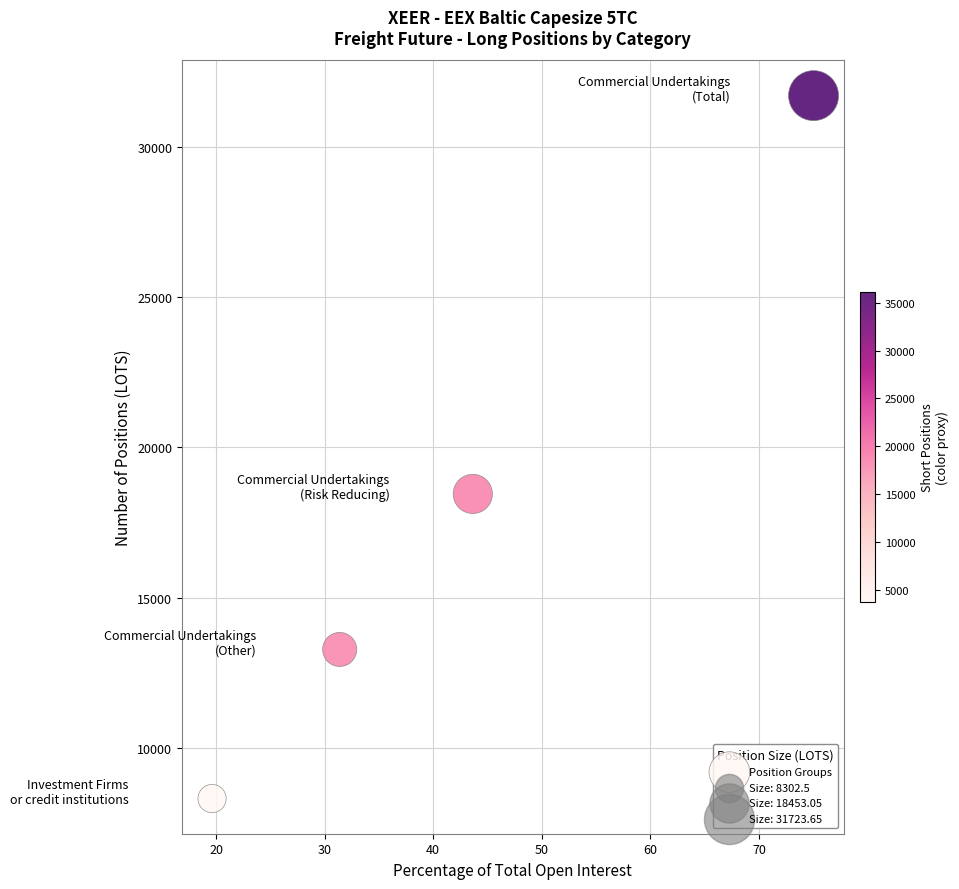

What is the average Y value?

17937.5